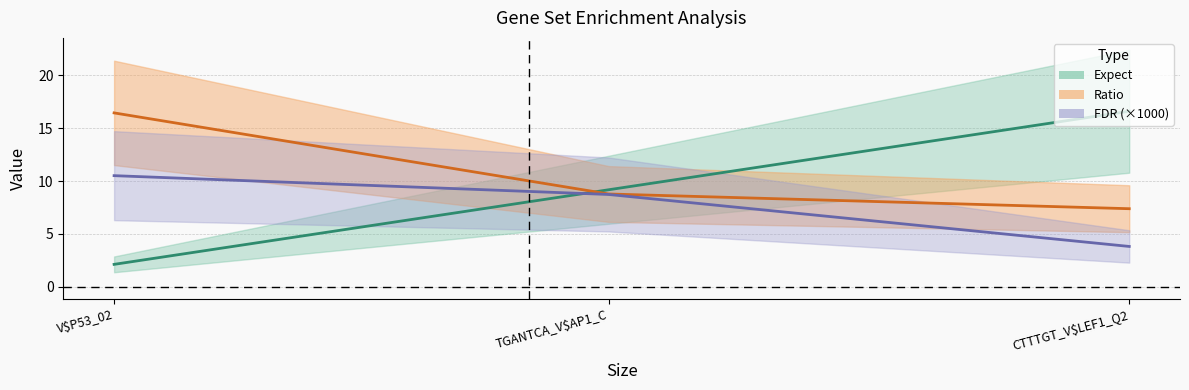

What is the sum of the Ratio values at V$P53_02 and CTTTGT_V$LEF1_Q2?

23.8